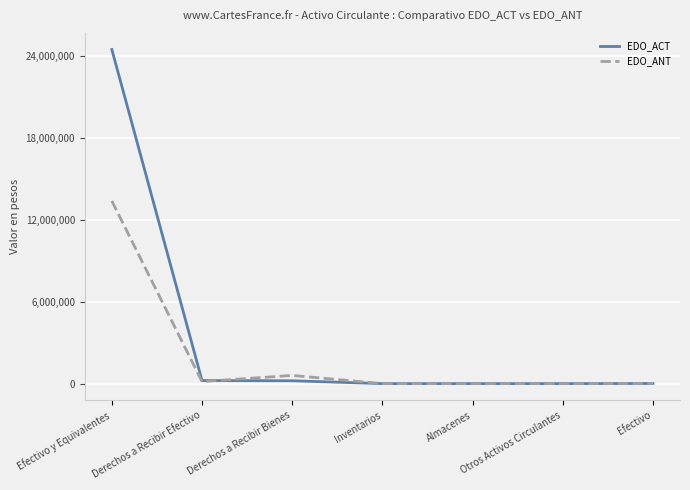

Count the number of data series in this chart.

2